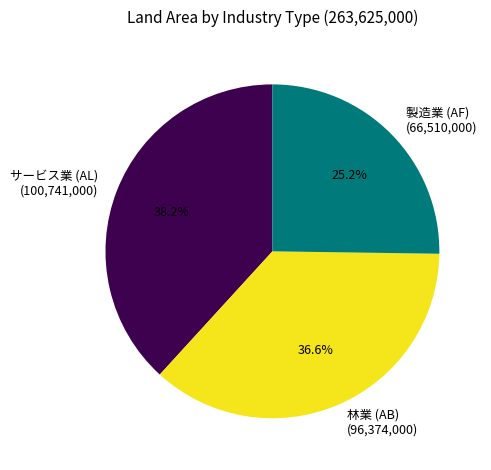

Does 製造業 (AF) (66,510,000) represent more than half of the total?

No